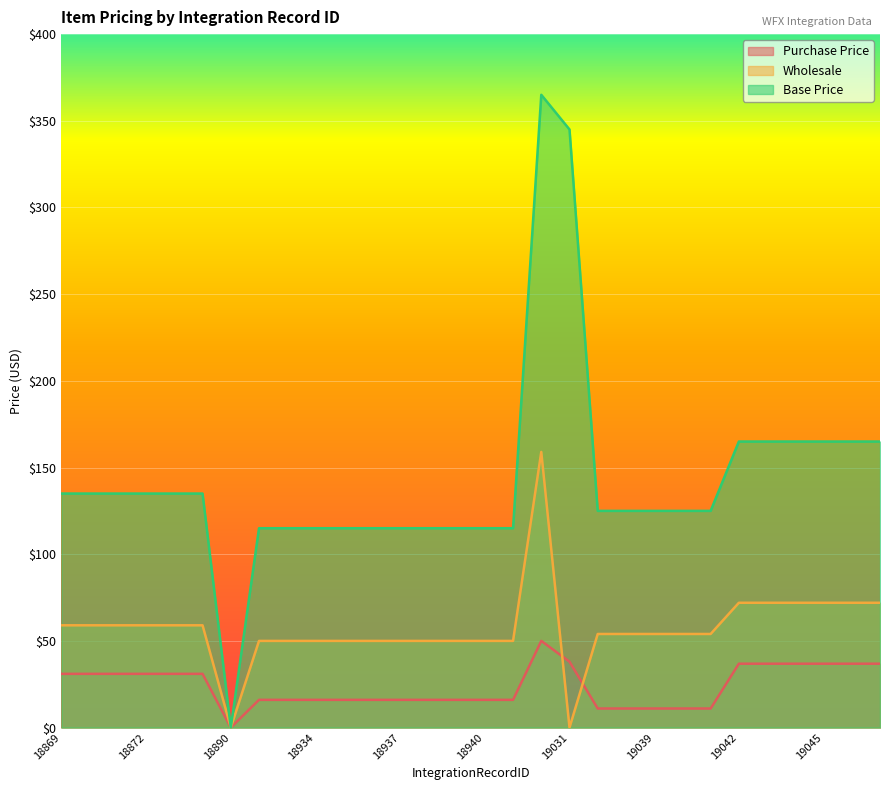

At how many categories does at least one series exceed 90?

29